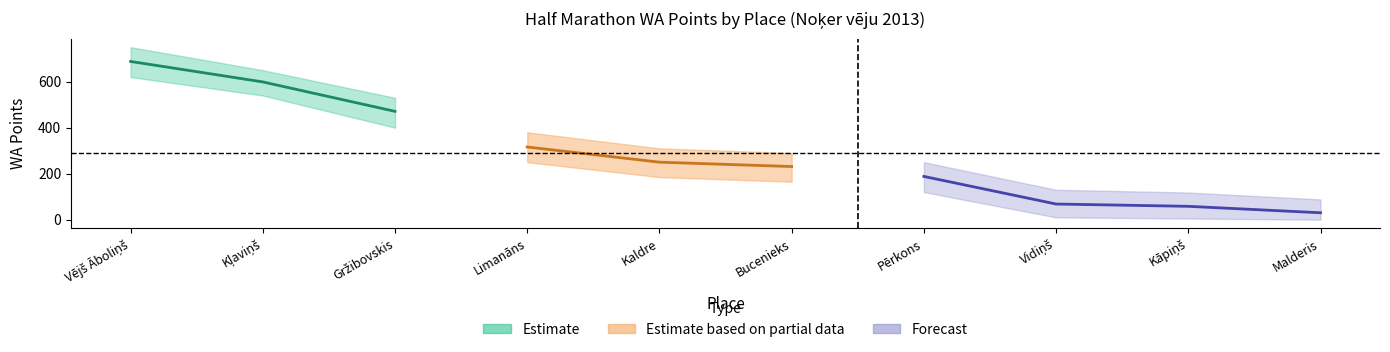

True or false: the data shows 688 at Vējš Āboliņš.

True